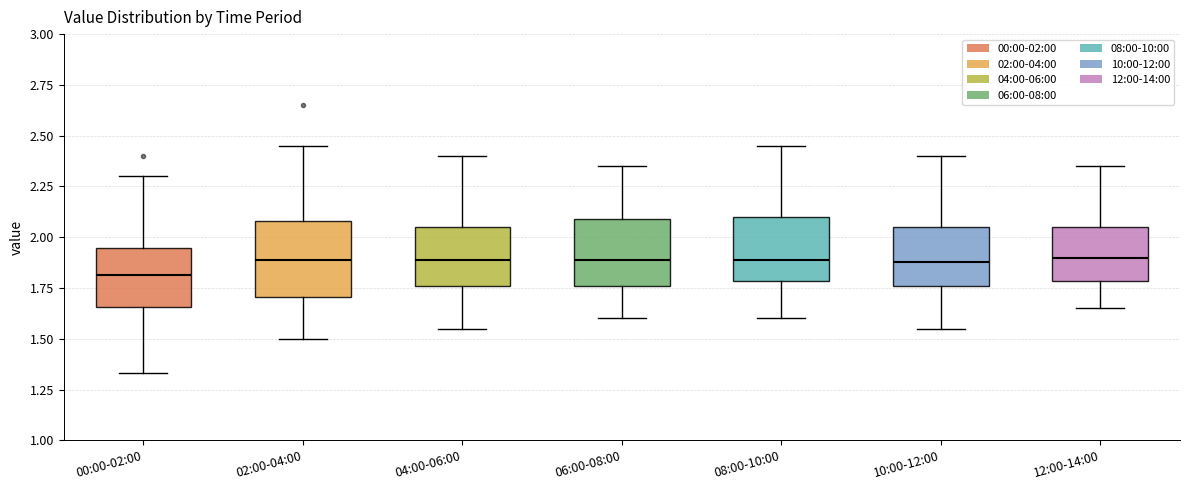

Reading left to right, read every box against the y-axis: the position of its median line, the range the box covers, and the ends of its whiskers. The values are not printed on the chart, so give them approximately, as read against the axis.

00:00-02:00: median 1.80, box 1.65 to 1.95, whiskers 1.35 to 2.30
02:00-04:00: median 1.90, box 1.70 to 2.10, whiskers 1.50 to 2.45
04:00-06:00: median 1.90, box 1.75 to 2.05, whiskers 1.55 to 2.40
06:00-08:00: median 1.90, box 1.75 to 2.10, whiskers 1.60 to 2.35
08:00-10:00: median 1.90, box 1.80 to 2.10, whiskers 1.60 to 2.45
10:00-12:00: median 1.90, box 1.75 to 2.05, whiskers 1.55 to 2.40
12:00-14:00: median 1.90, box 1.80 to 2.05, whiskers 1.65 to 2.35